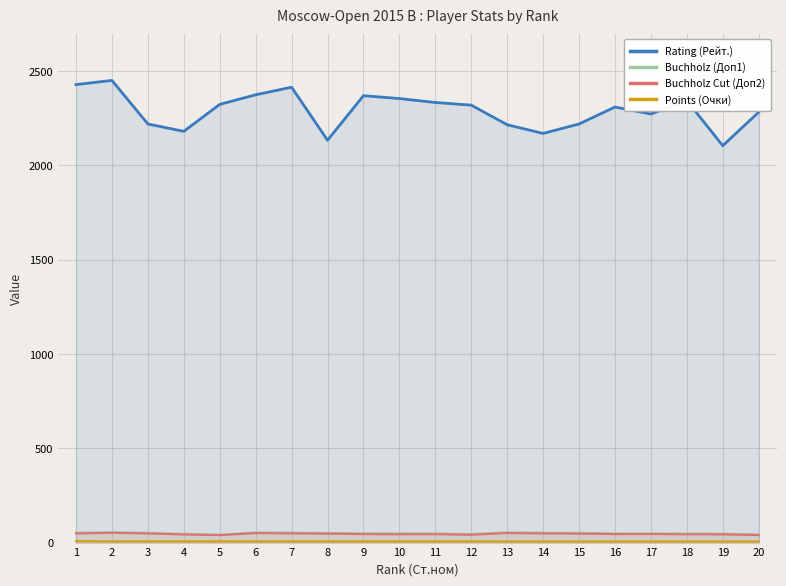

What is the difference between the second highest and second lowest values in the Buchholz (Доп1) series?

11.5